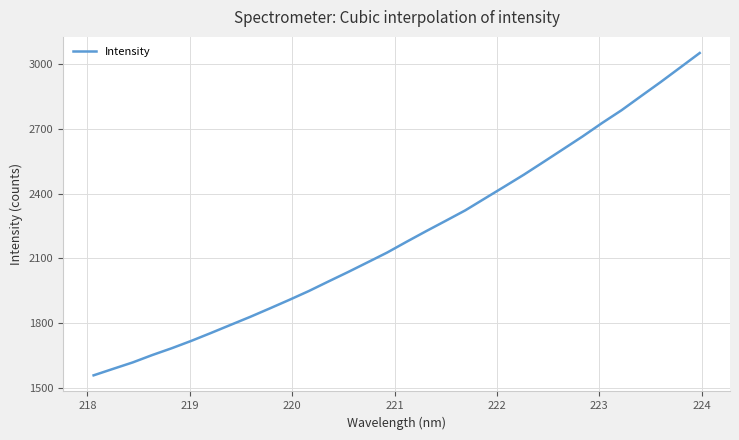

What is the difference between the maximum and minimum values?

1495.7